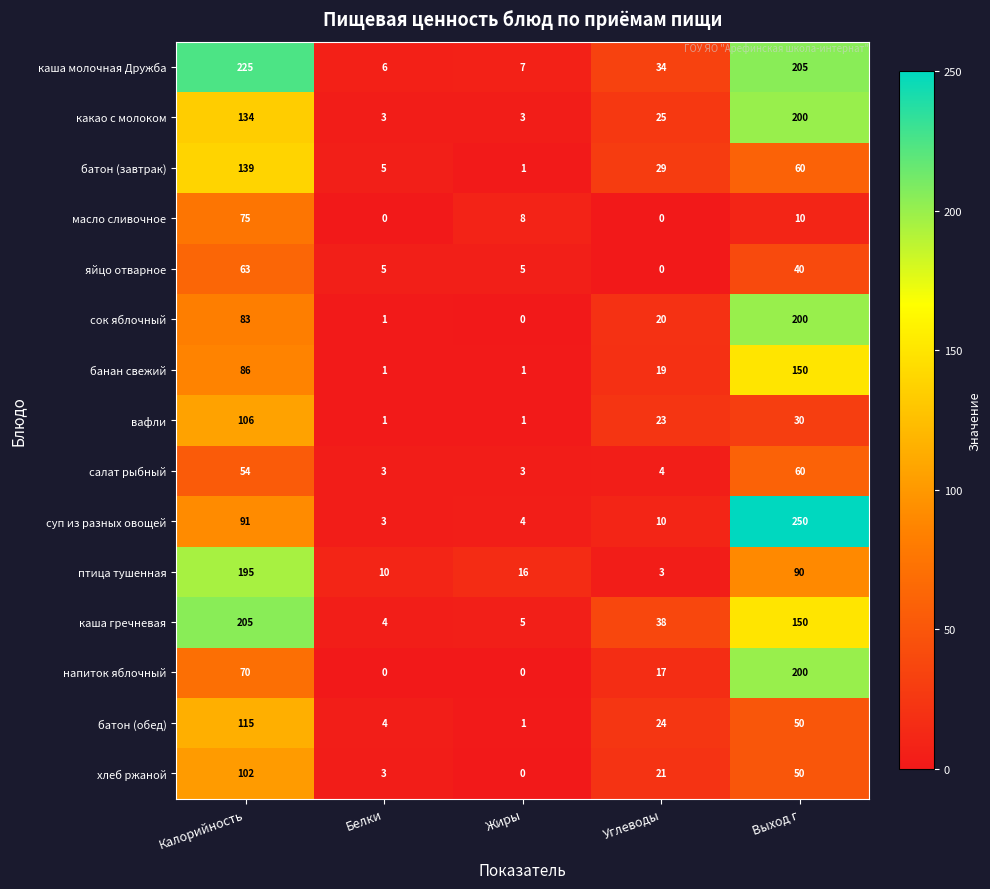

Is it true that яйцо отварное equals 40 at Выход г?

True